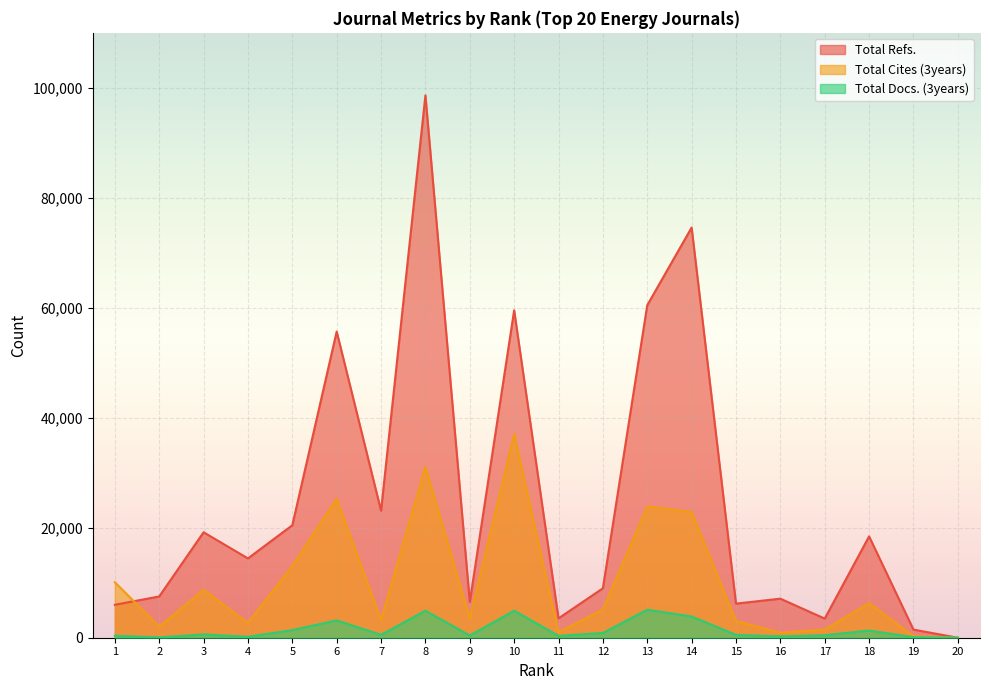

True or false: Total Refs. has more than 2 interior local peaks.

True